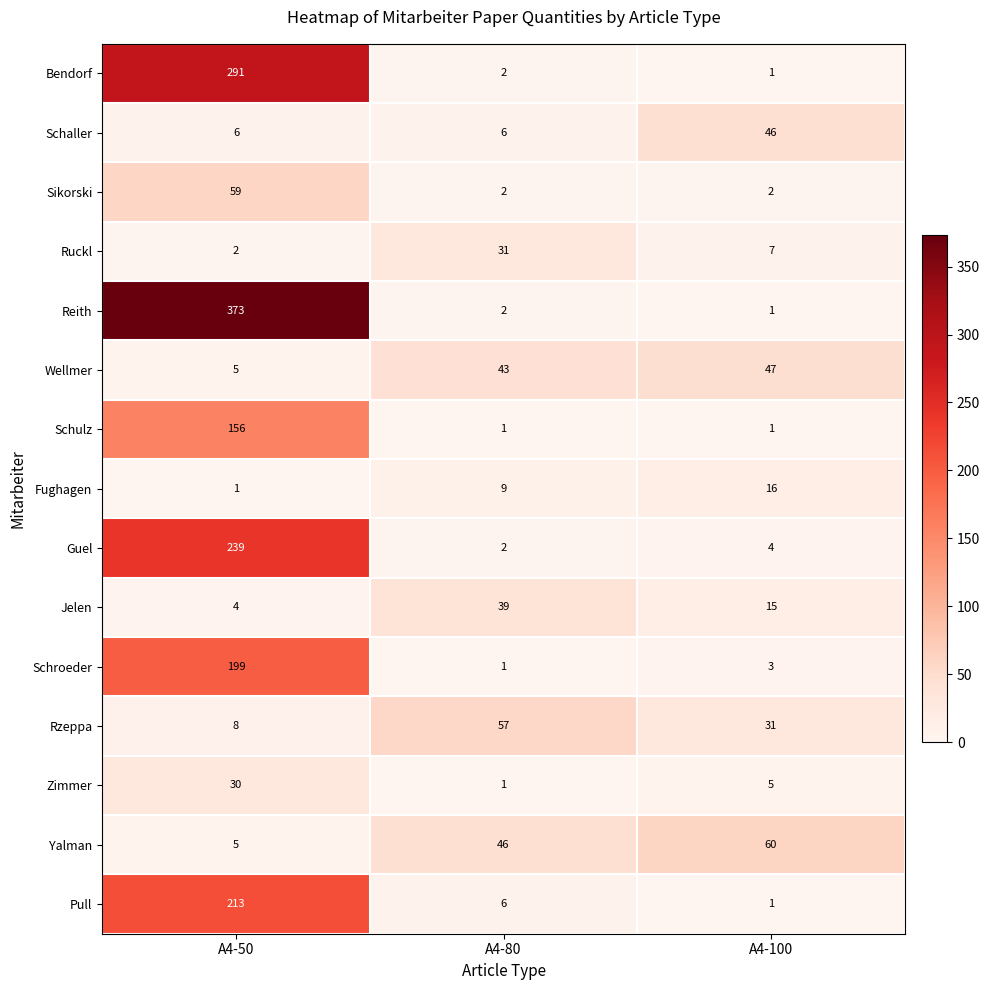

How many series are shown in this chart?

15